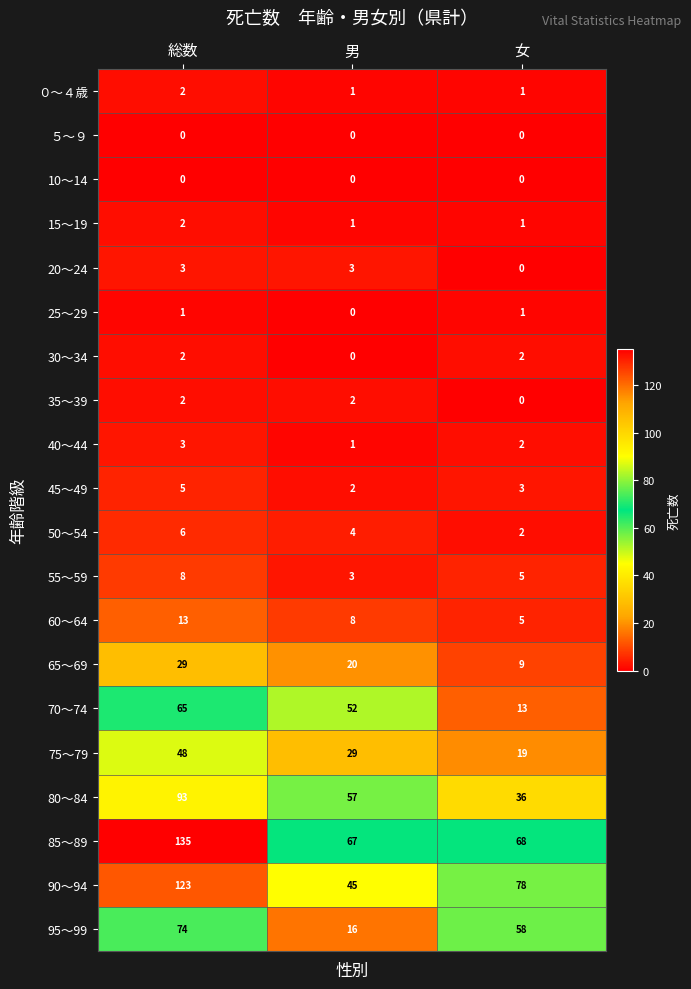

How many positive values does the 30～34 series have?

2